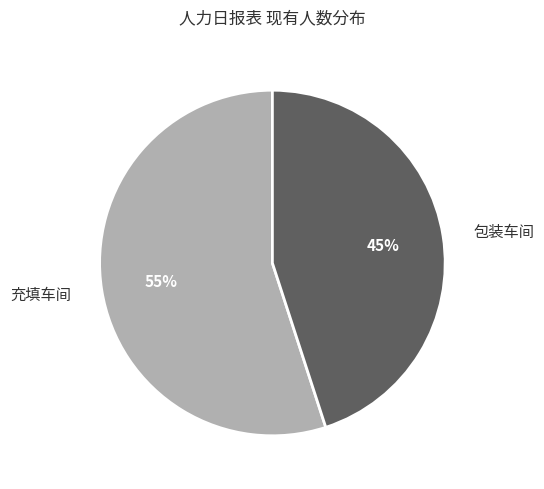

Rank the categories by value from lowest to highest.

包装车间, 充填车间